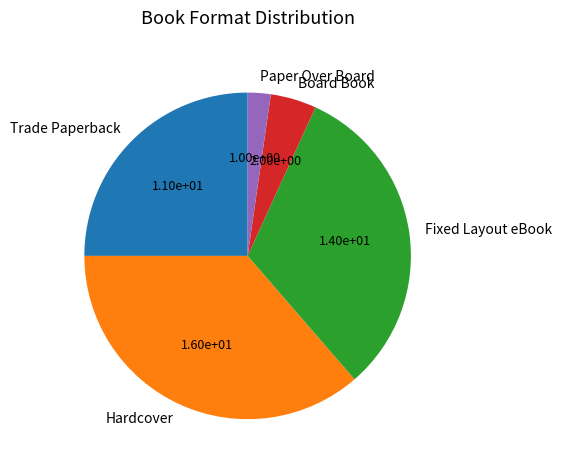

The Board Book slice represents 14% of the pie. True or false?

False